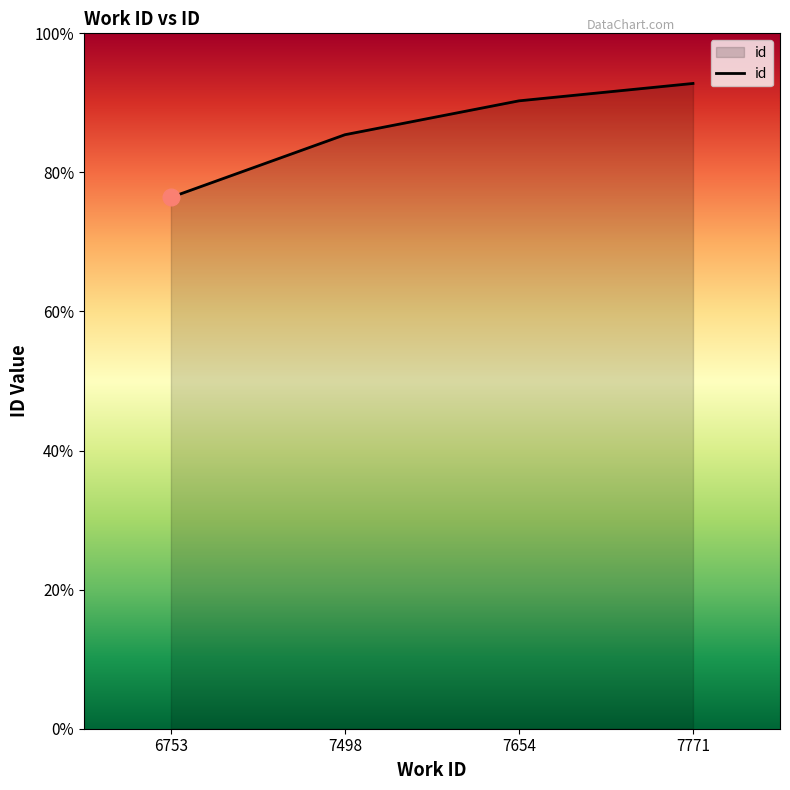

Does the chart have visible grid lines?

No